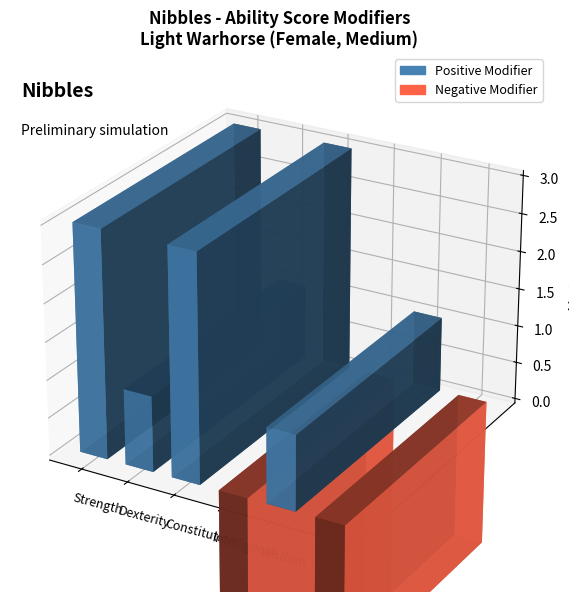

What value does the data have at Charisma?

-2